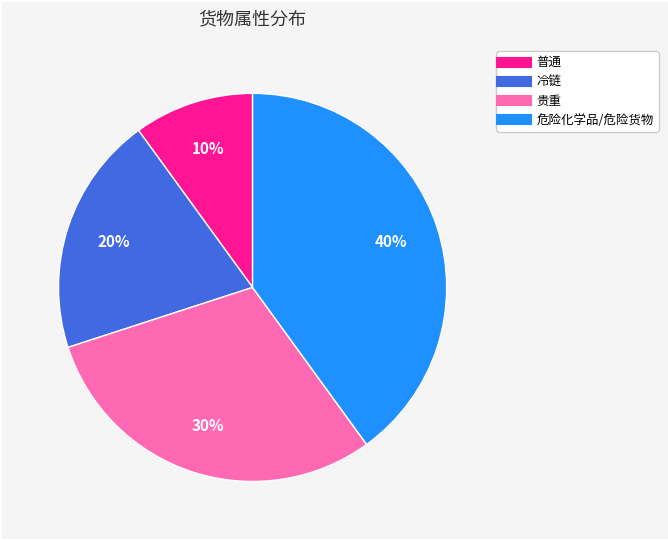

How many slices are in this pie chart?

4